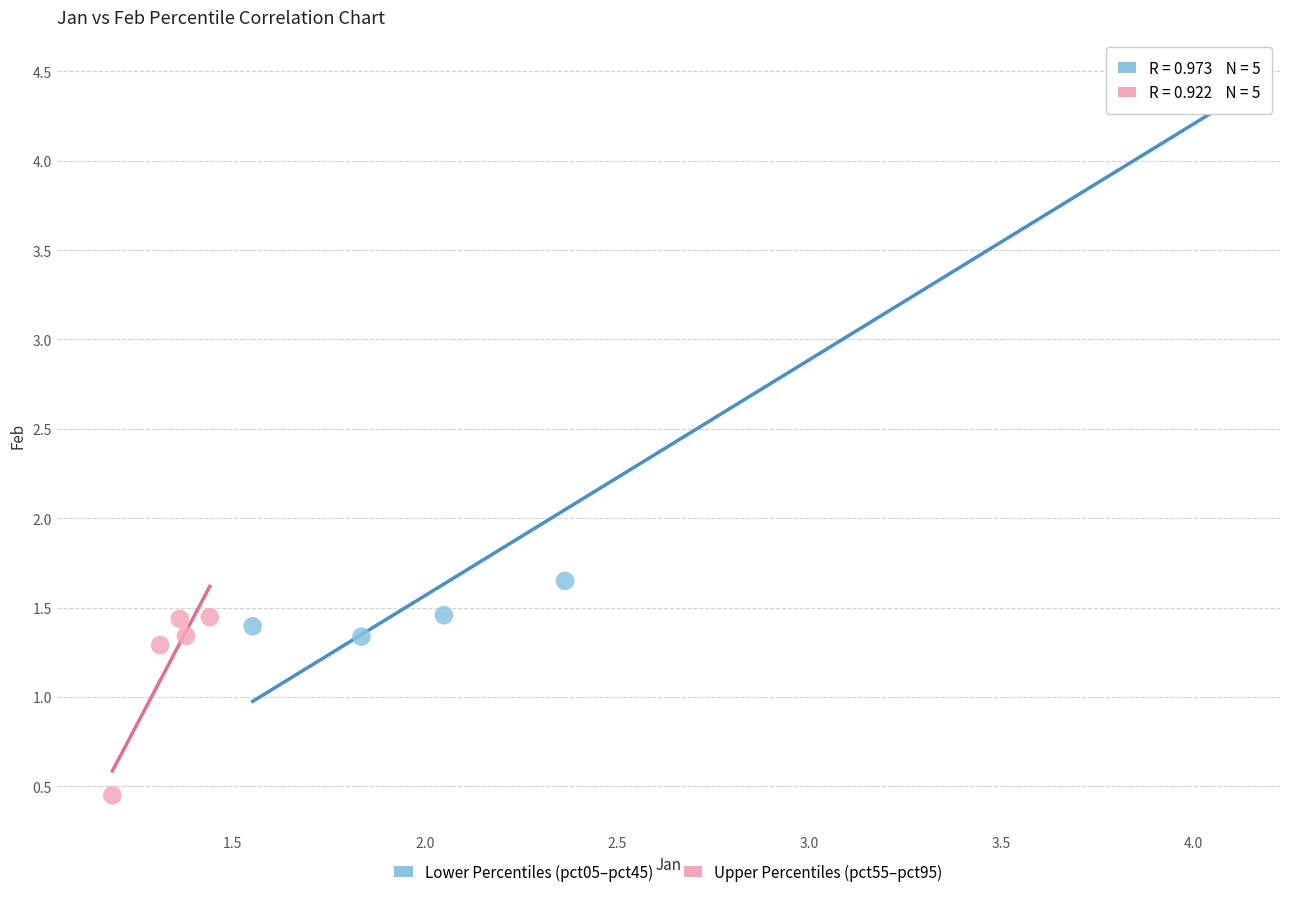

Which series contains the highest Y value?

Lower Percentiles (pct05–pct45)